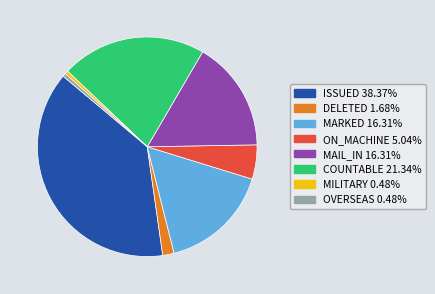

Is there any slice that represents more than half of the pie?

No